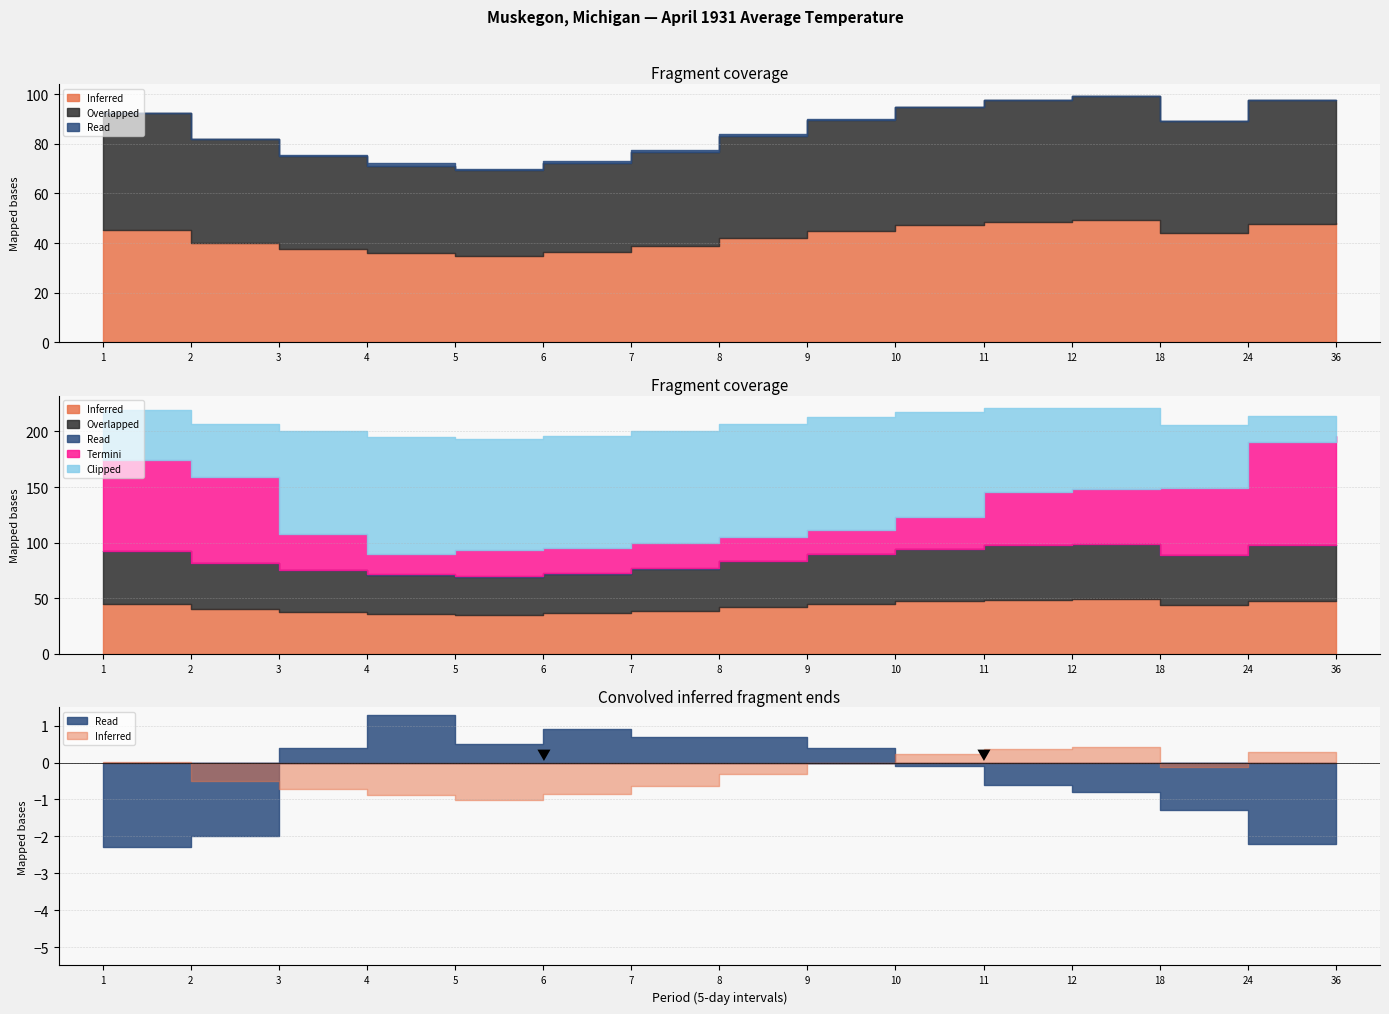

Rank the series by their maximum value, from lowest to highest.

Read, Inferred, Overlapped, Termini, Clipped